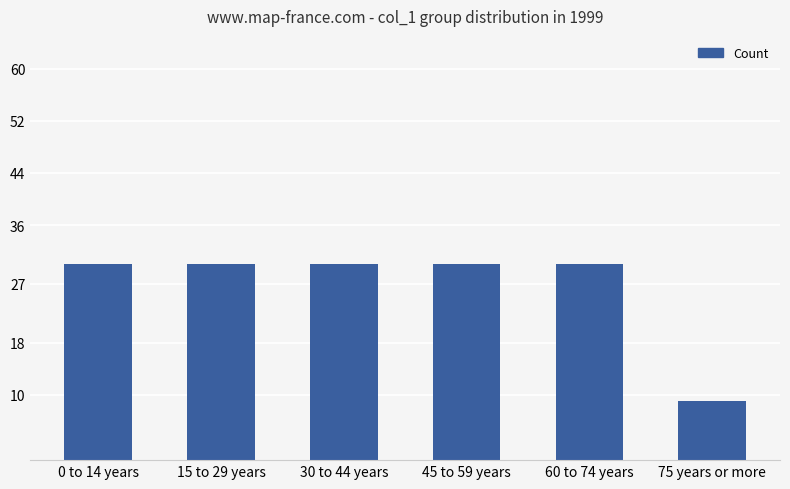

What is the sum of all values?

159